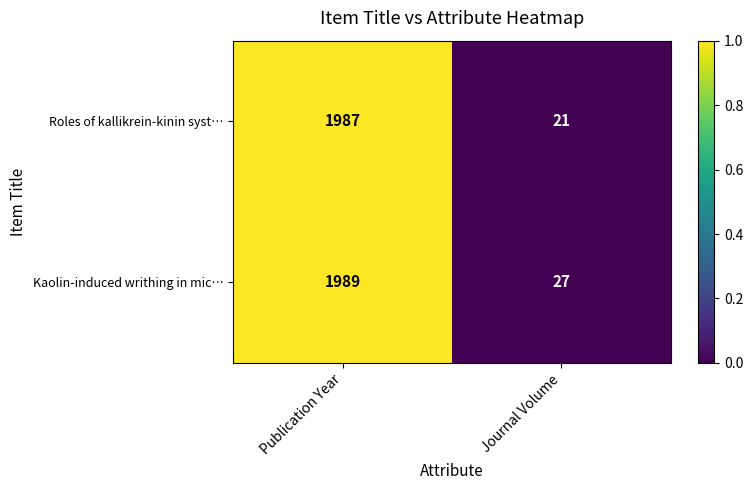

The Roles of kallikrein-kinin syst… series shows 1987 at Publication Year. True or false?

True